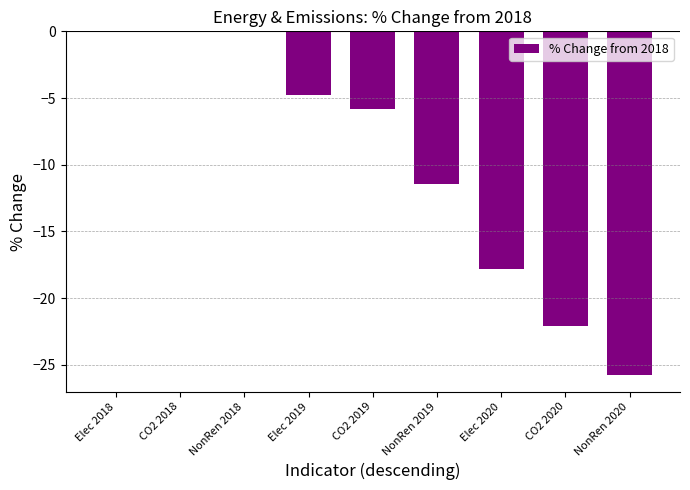

The value at CO2 2019 is -3.0. True or false?

False